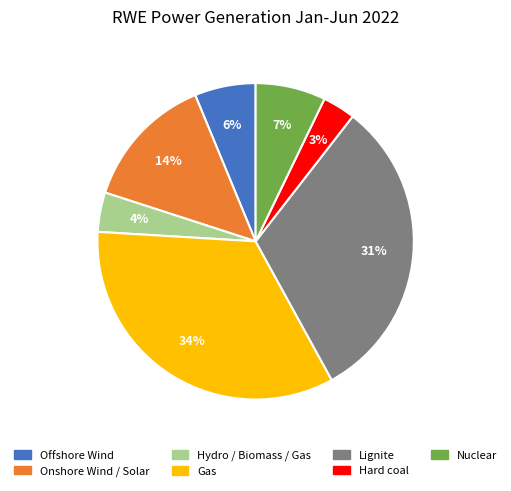

Rank the categories by value from lowest to highest.

Hard coal, Hydro / Biomass / Gas, Offshore Wind, Nuclear, Onshore Wind / Solar, Lignite, Gas